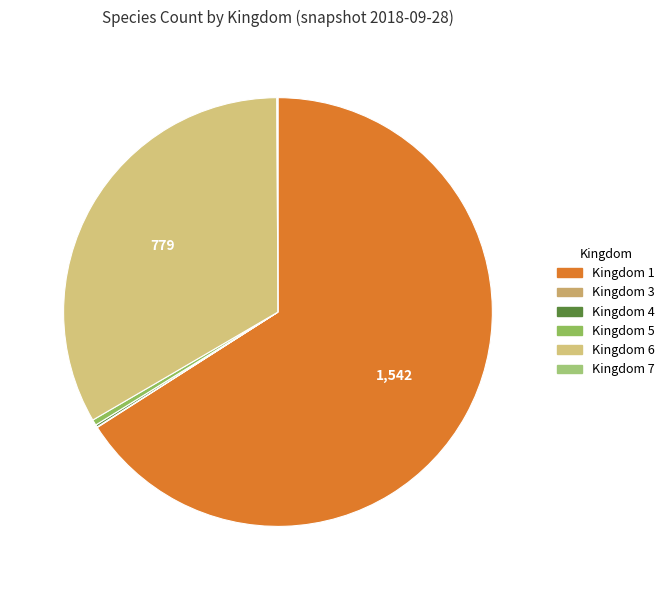

Count the number of slices in the pie.

6